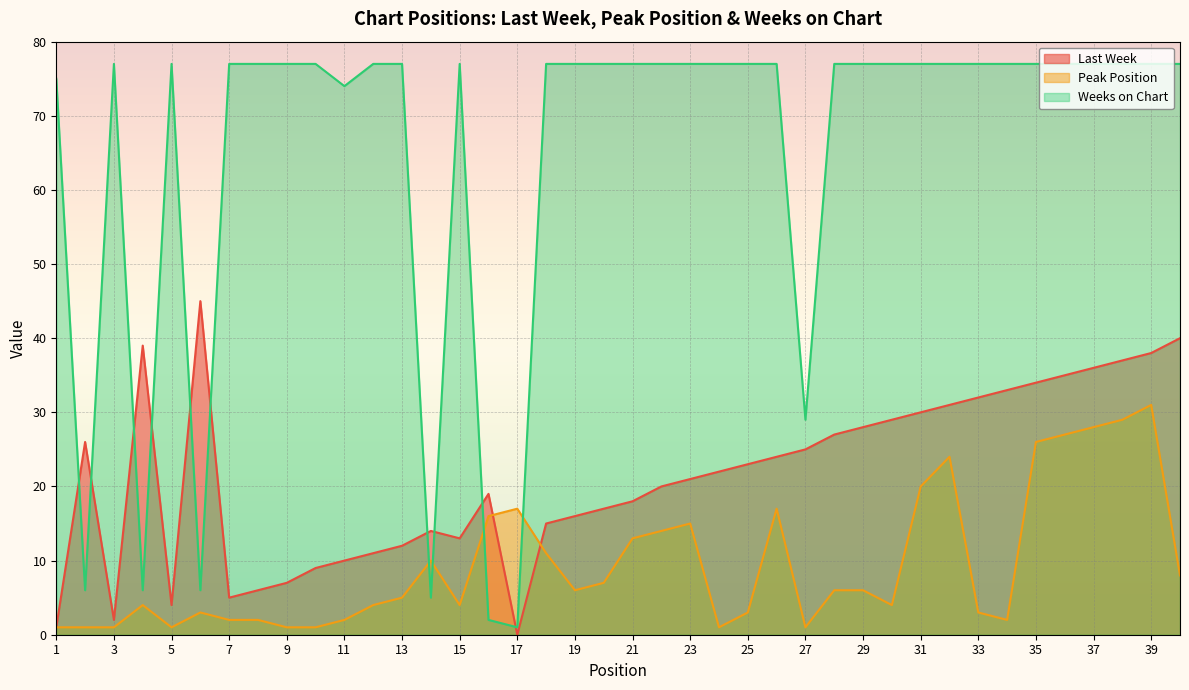

List the series in order of their overall mean, lowest first.

Peak Position, Last Week, Weeks on Chart